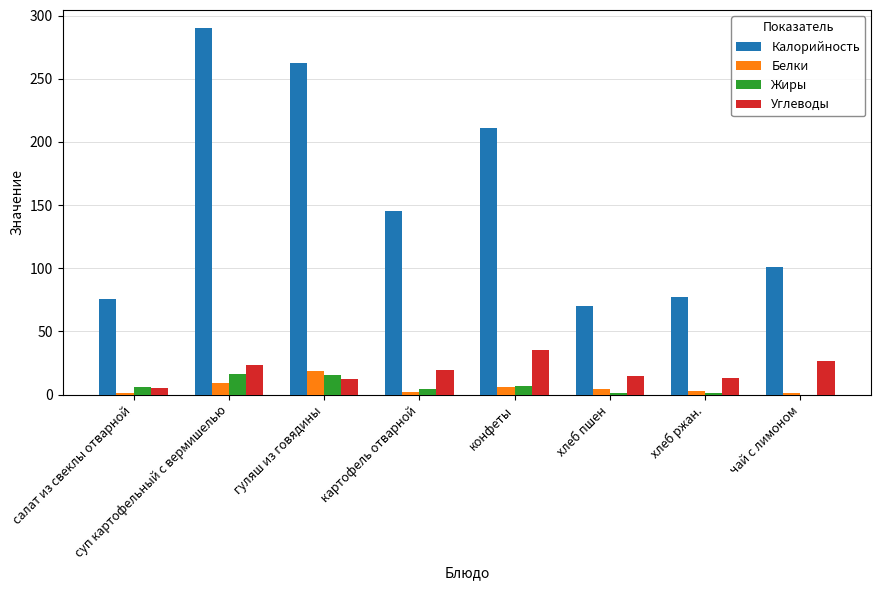

At which category is the sum across all series the highest?

суп картофельный с вермишелью